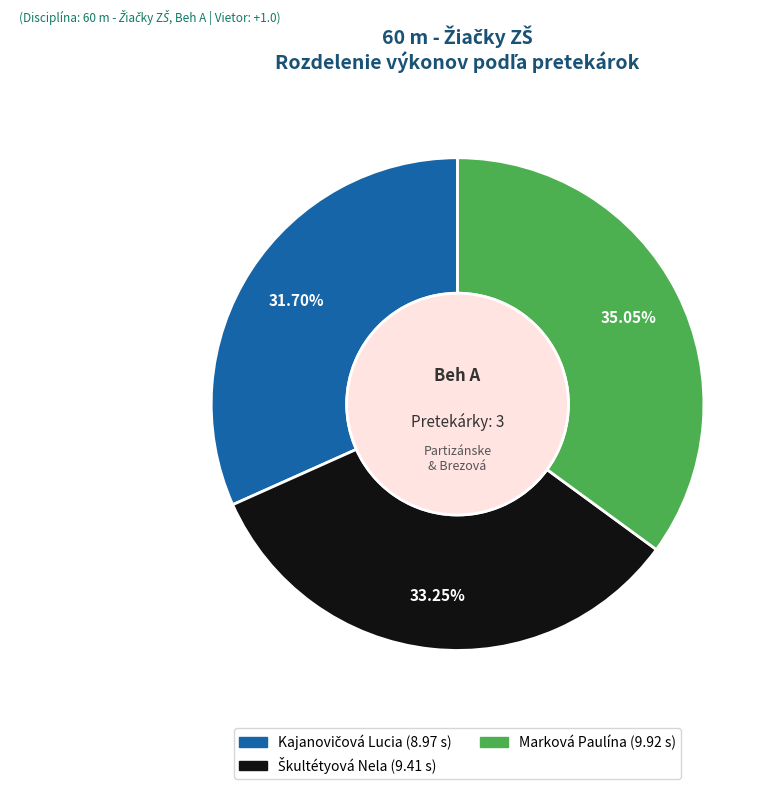

Count the number of slices in the pie.

3